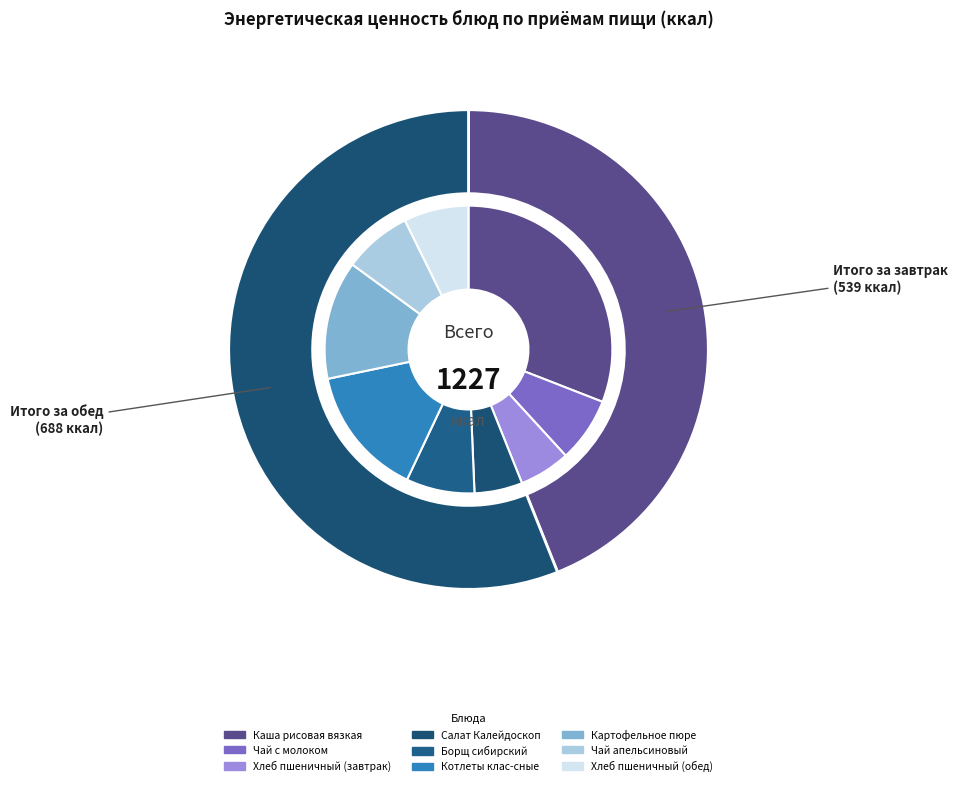

What is the change in value from Чай апельсиновый to Хлеб пшеничный (обед)?

-4.8